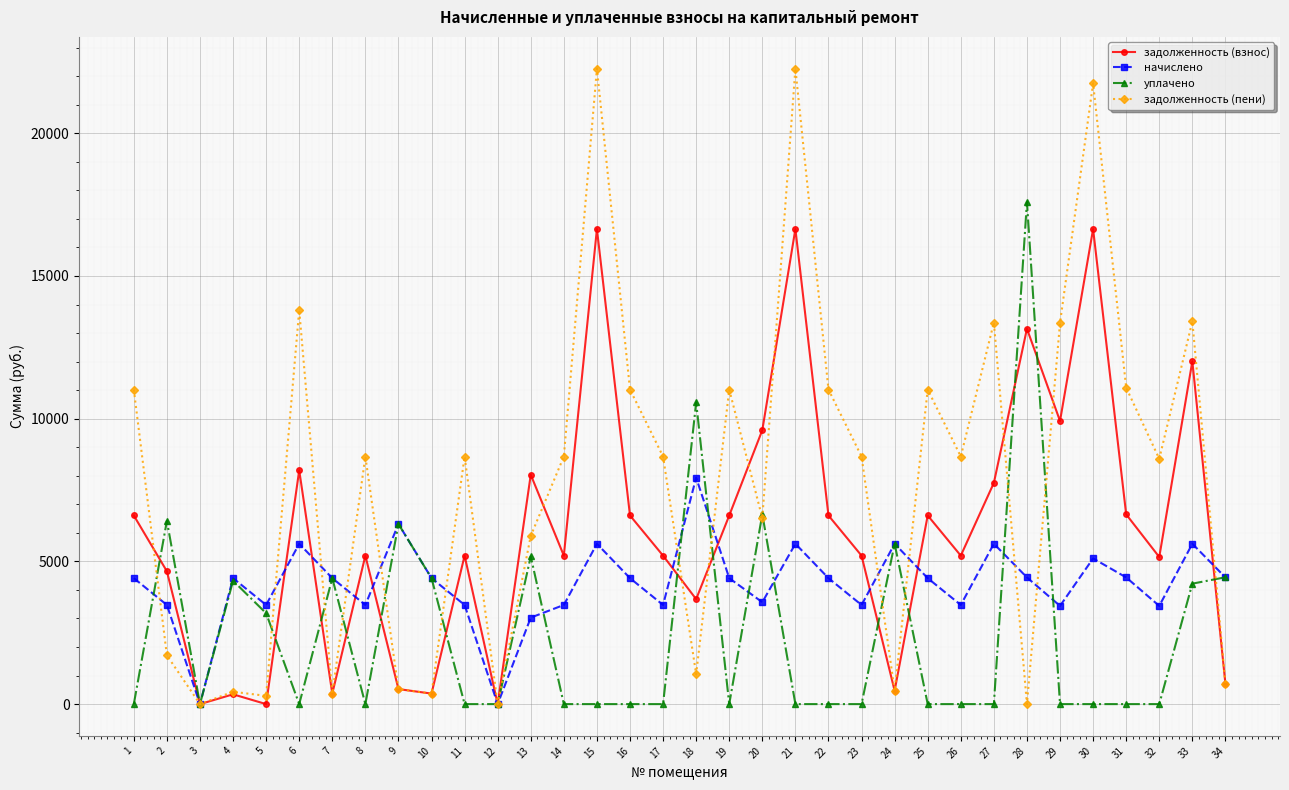

Where is the first local maximum for начислено?

4